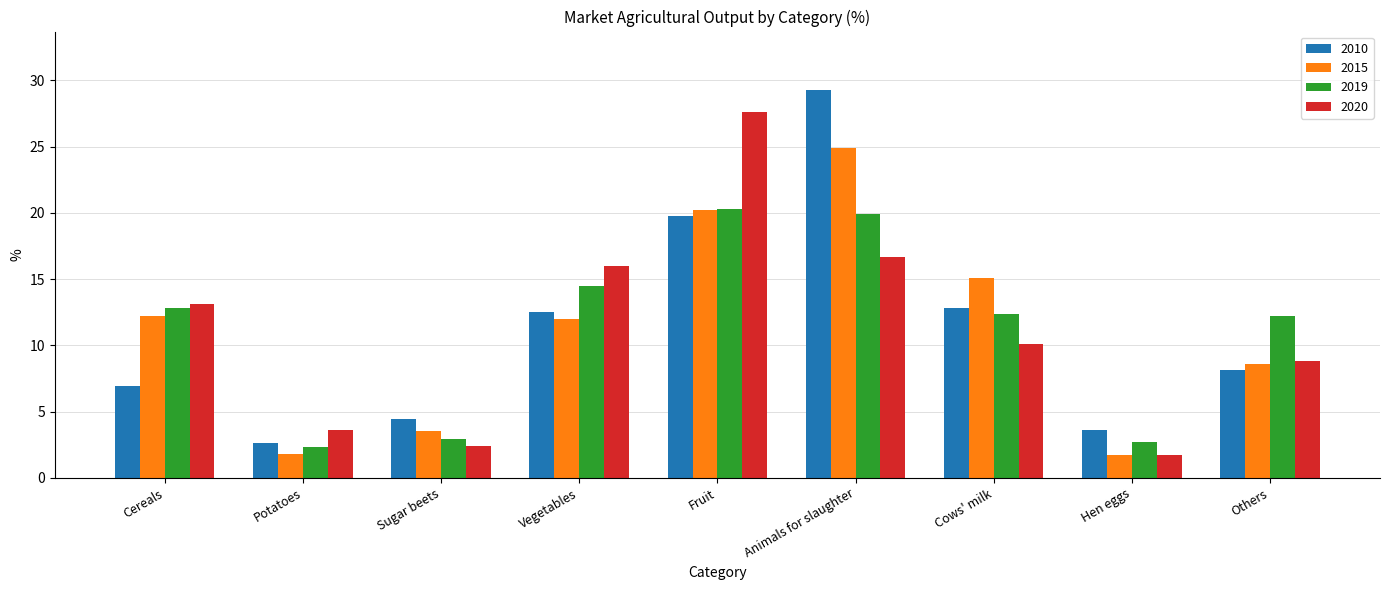

What are all the series names shown in the legend?

2010, 2015, 2019, 2020